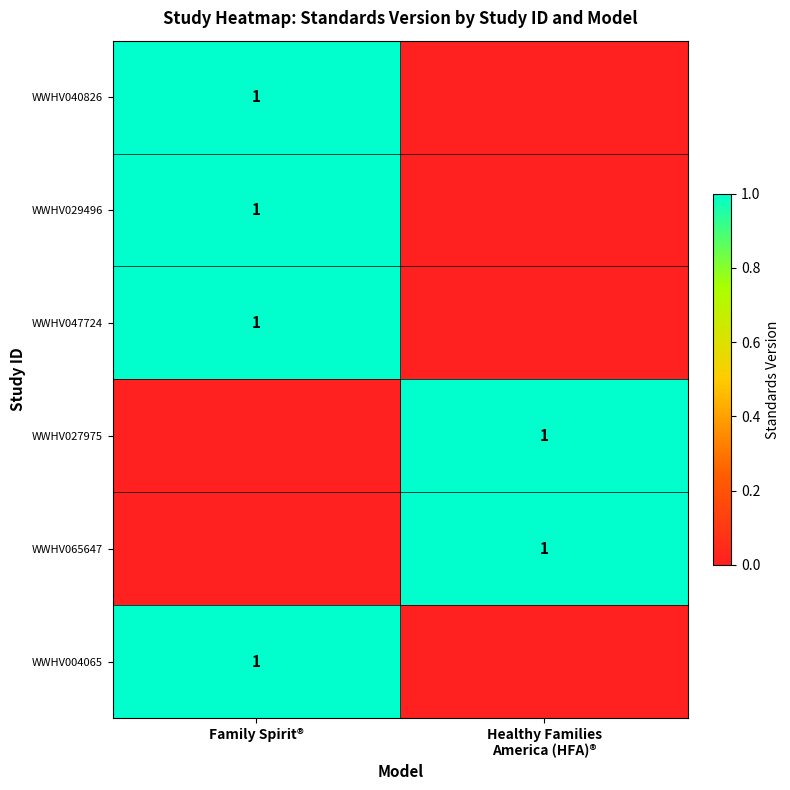

What is the difference between the maximum and minimum values in the WWHV040826 series?

1